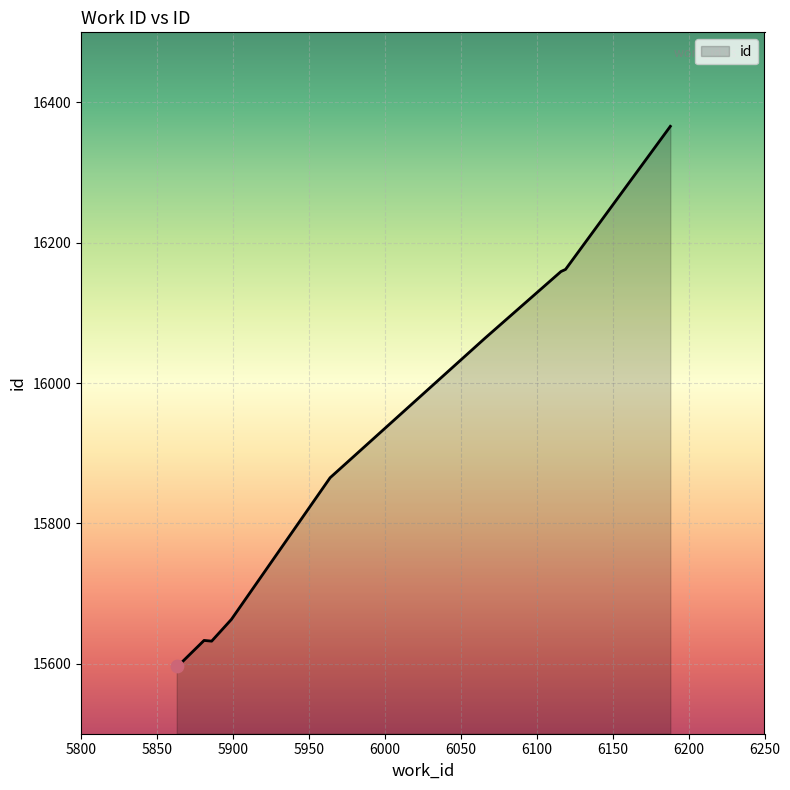

What is the maximum value shown in the chart?

16366